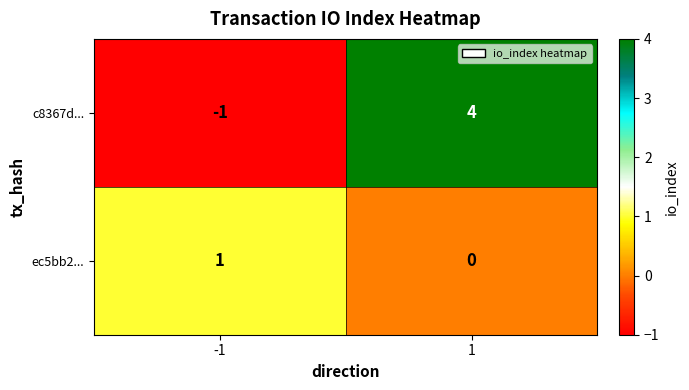

What is the difference between the highest and lowest values at 1?

4